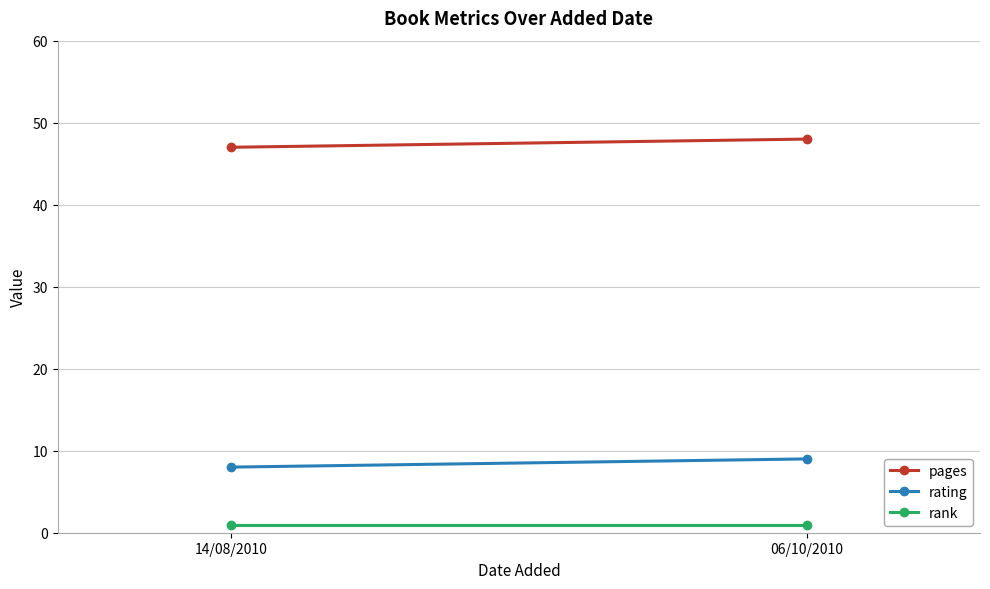

Which category has the lowest value in the pages series?

14/08/2010